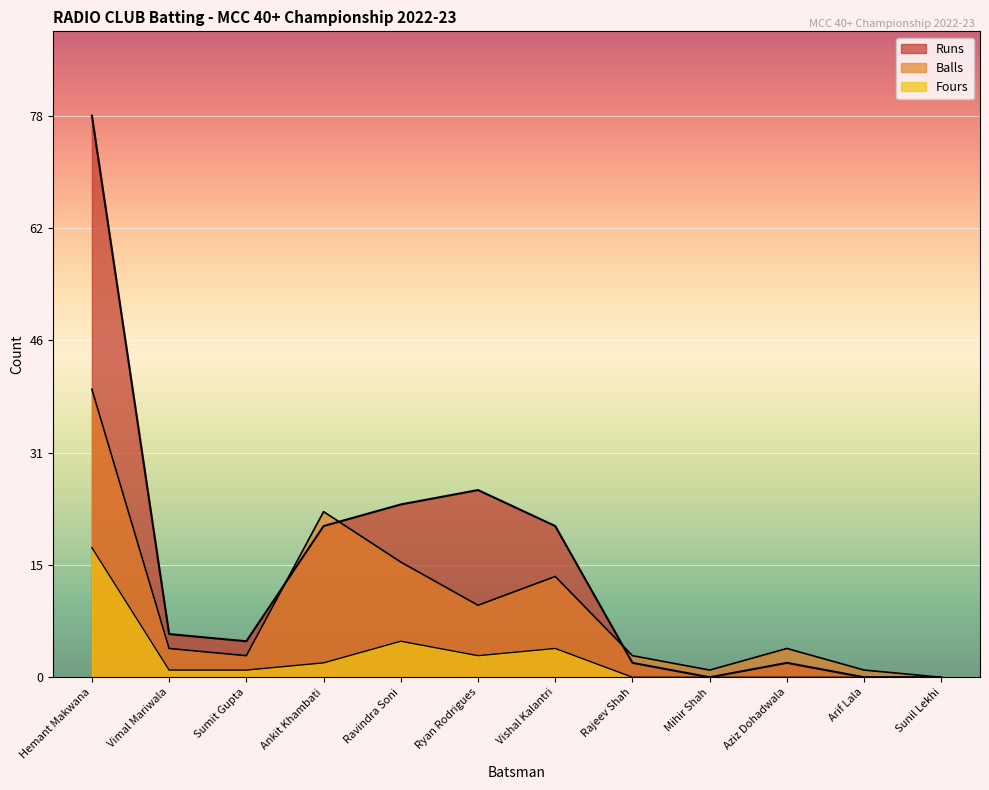

True or false: Fours has a value of 4 at Vishal Kalantri.

True